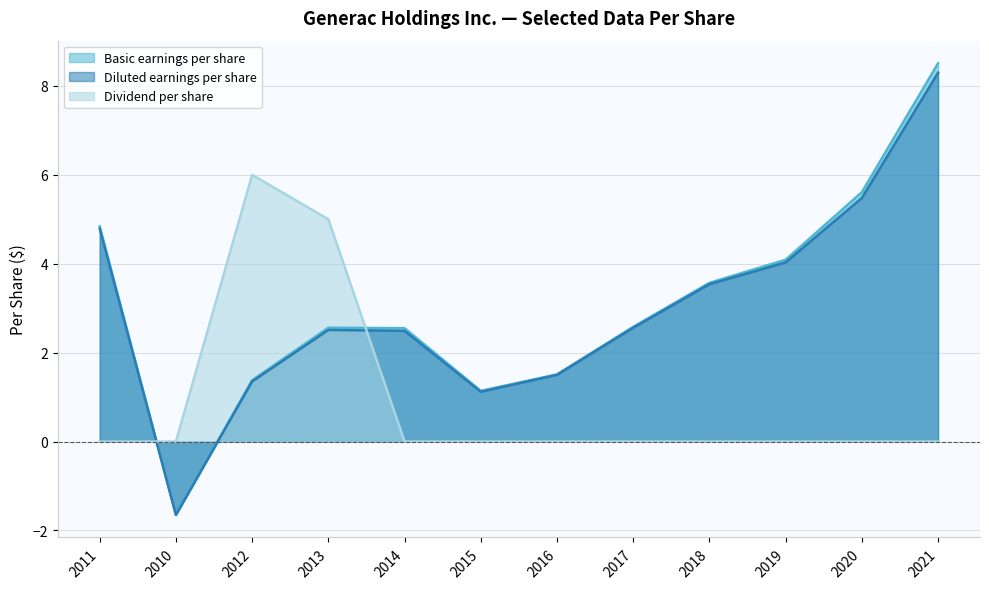

True or false: Basic earnings per share and Dividend per share intersect in this chart.

True